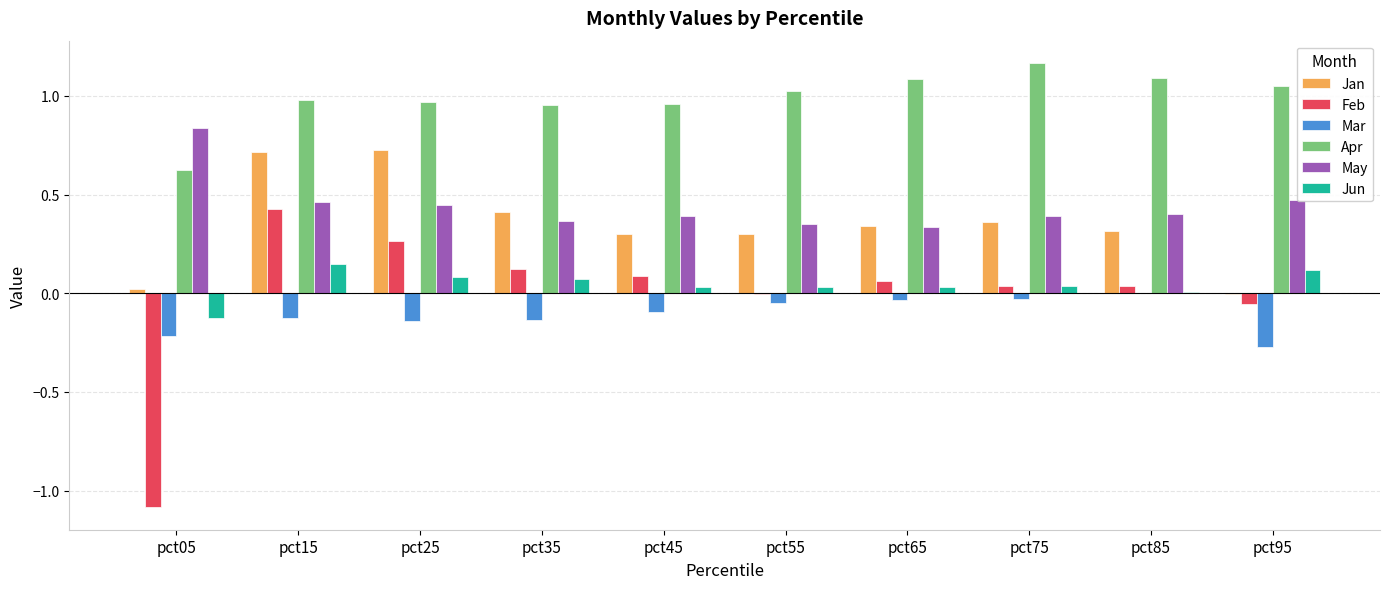

At which category is the sum across all series the highest?

pct15